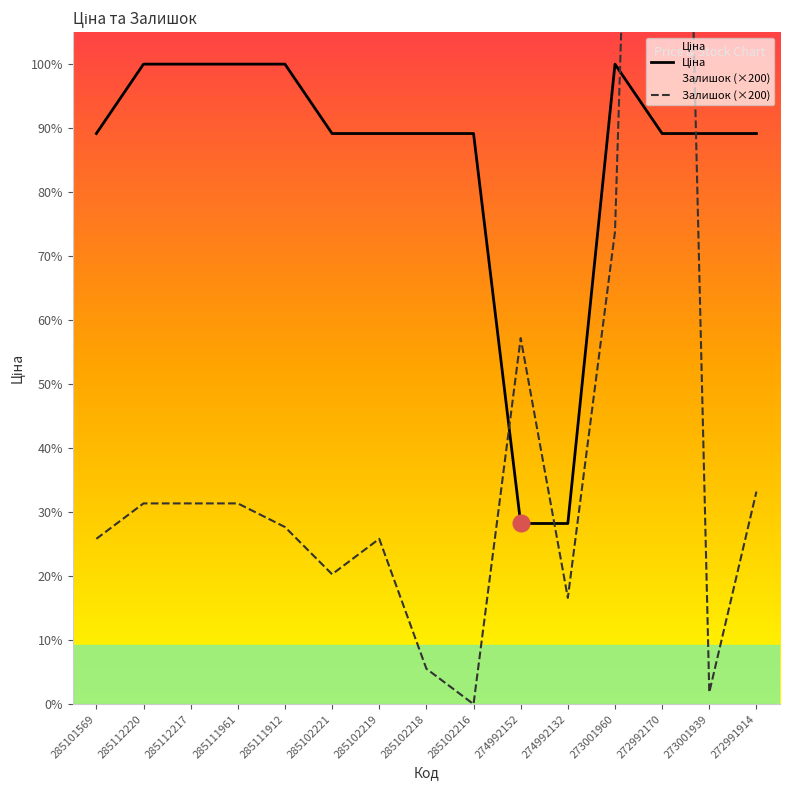

Which series changed the most between 285102221 and 273001960?

Залишок (×200)